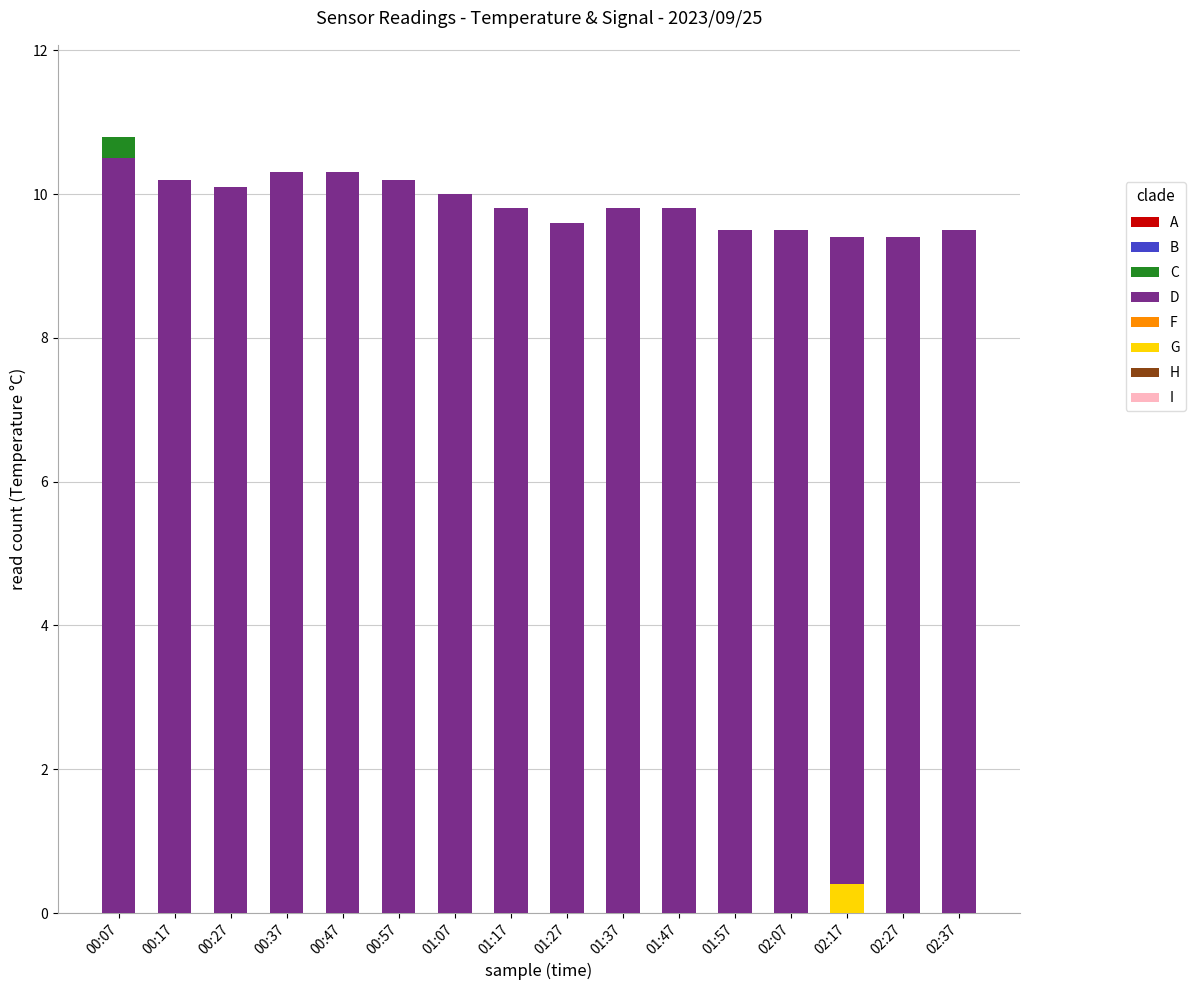

The value of D at 01:37 is 9.8. True or false?

True